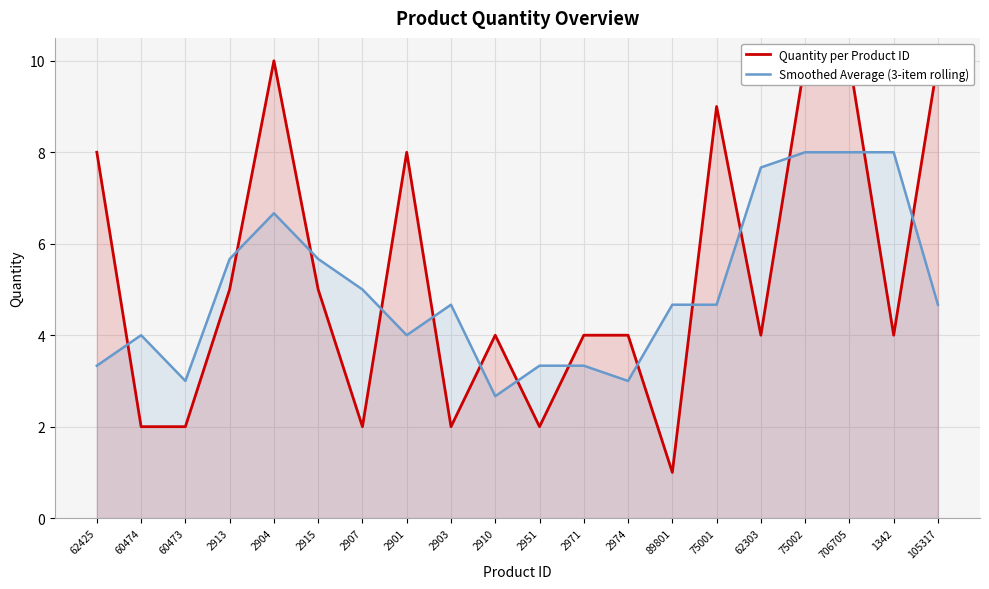

Rank the series by their average value, from lowest to highest.

Smoothed Average (3-item rolling), Quantity per Product ID